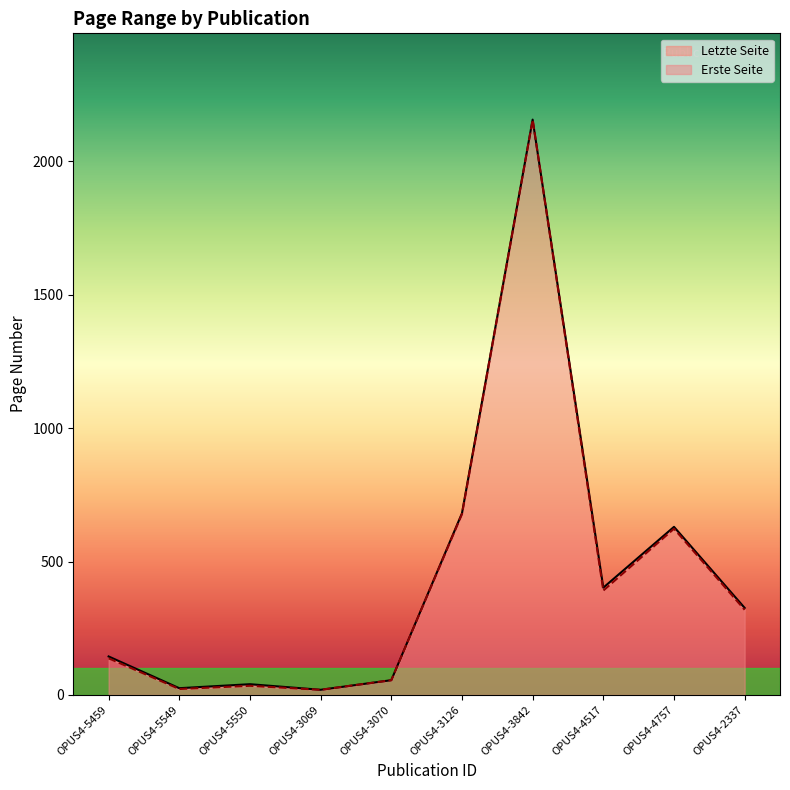

What is the sum of the Letzte Seite values at OPUS4-3126 and OPUS4-3069?

700